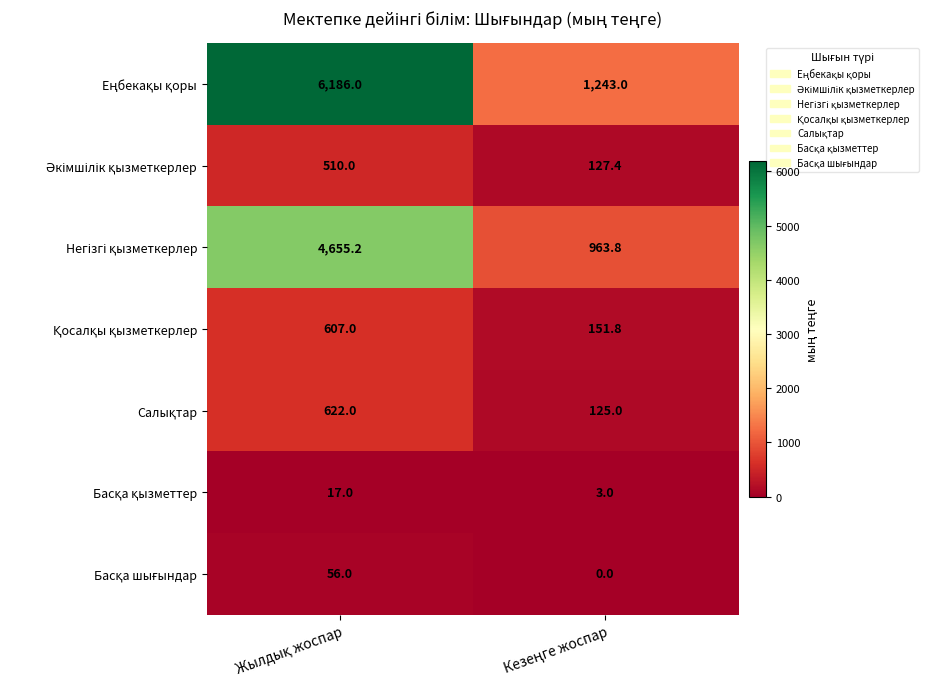

How many series are shown in this chart?

7